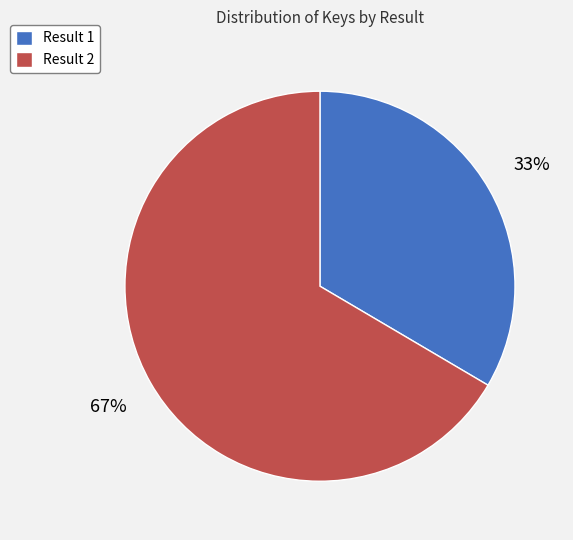

Which category accounts for the majority?

Result 2